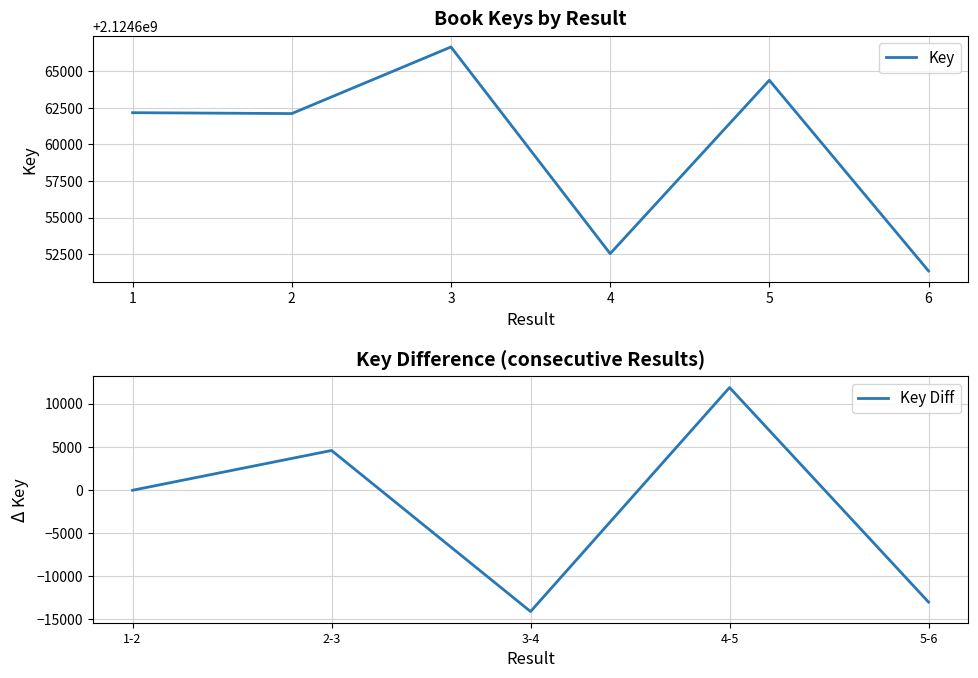

List the labels in order of value, largest first.

3, 5, 1, 2, 4, 6